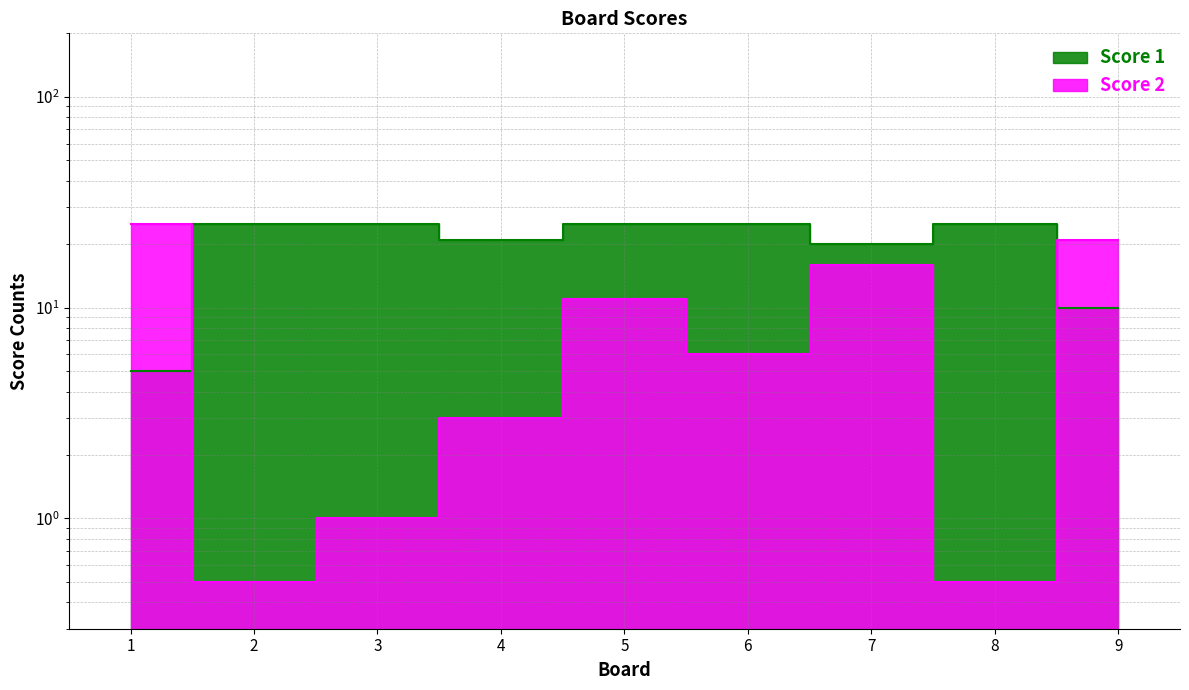

After their last crossing, which series has the higher values: Score 2 or Score 1?

Score 2